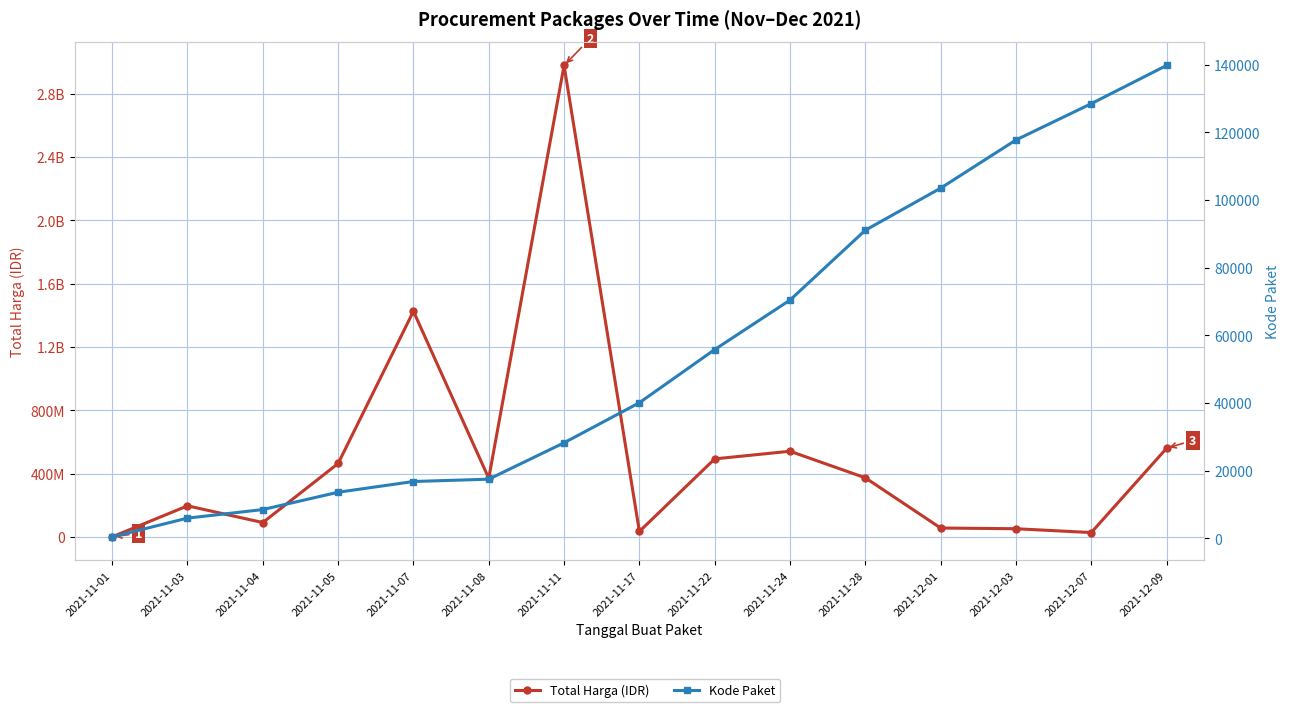

True or false: Total Harga (IDR) and Kode Paket intersect in this chart.

False